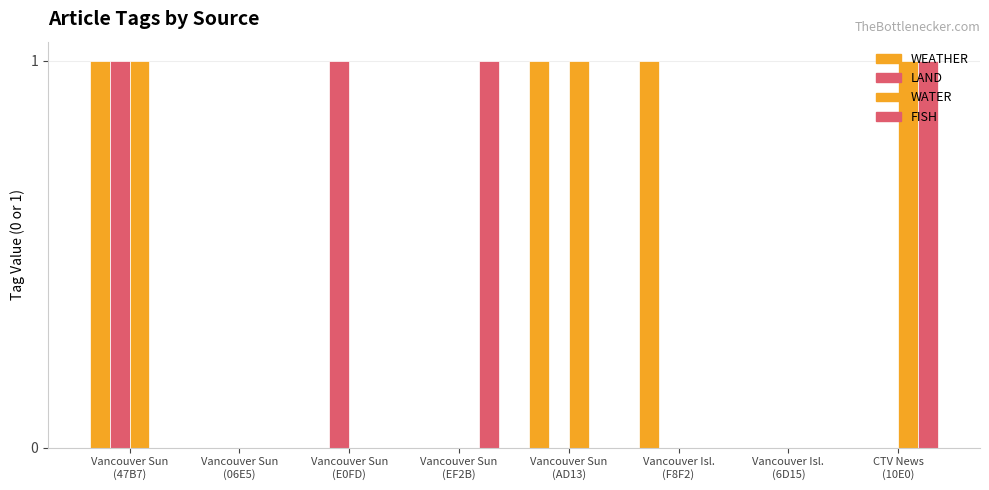

What is the sum of the WEATHER values at Vancouver Sun
(AD13) and Vancouver Sun
(47B7)?

2